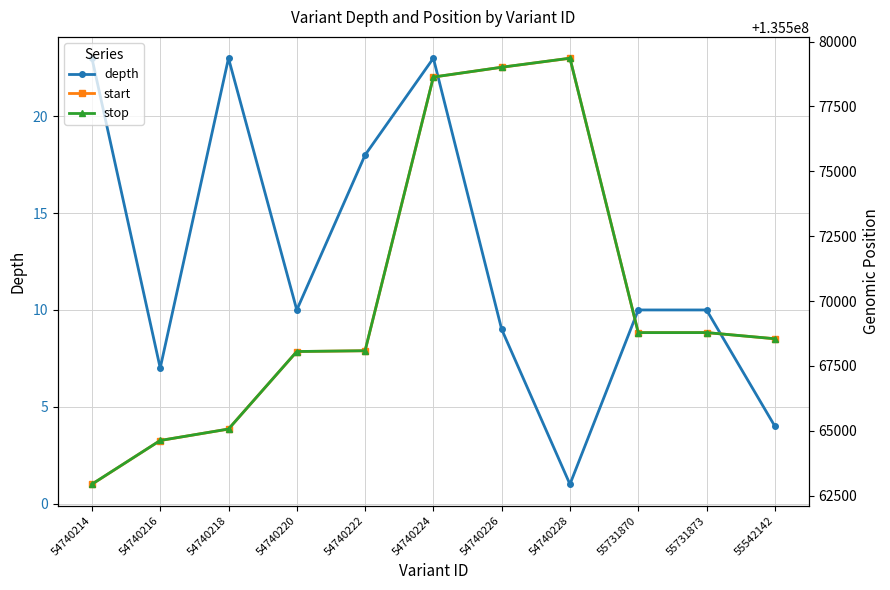

What position from the left is 54740214?

1